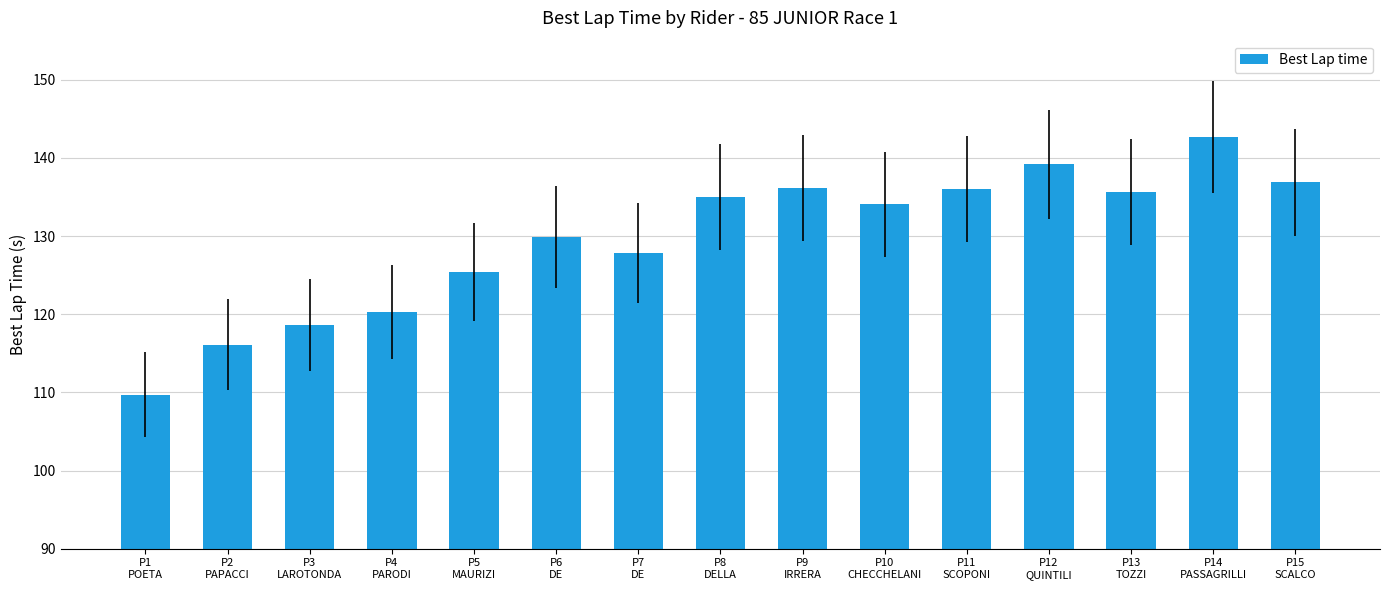

What is the change in value from P6
DE to P7
DE?

-2.1